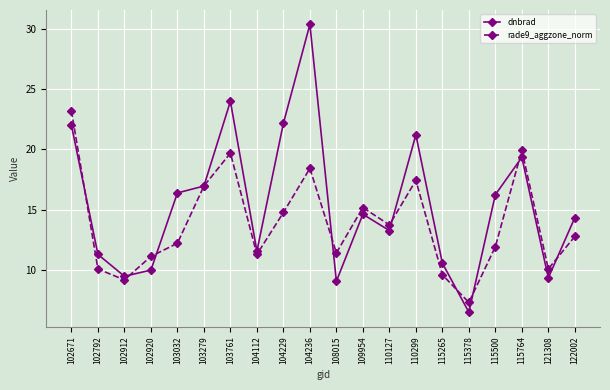

Which series ends up on top after the final intersection of dnbrad and rade9_aggzone_norm?

dnbrad